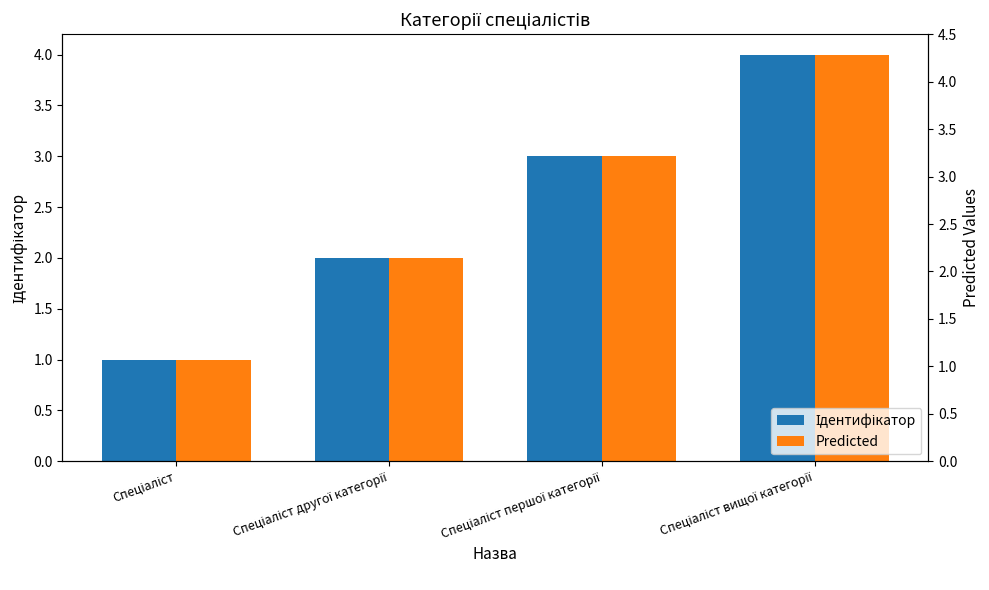

The value of Ідентифікатор at Спеціаліст вищої категорії is 1. True or false?

False